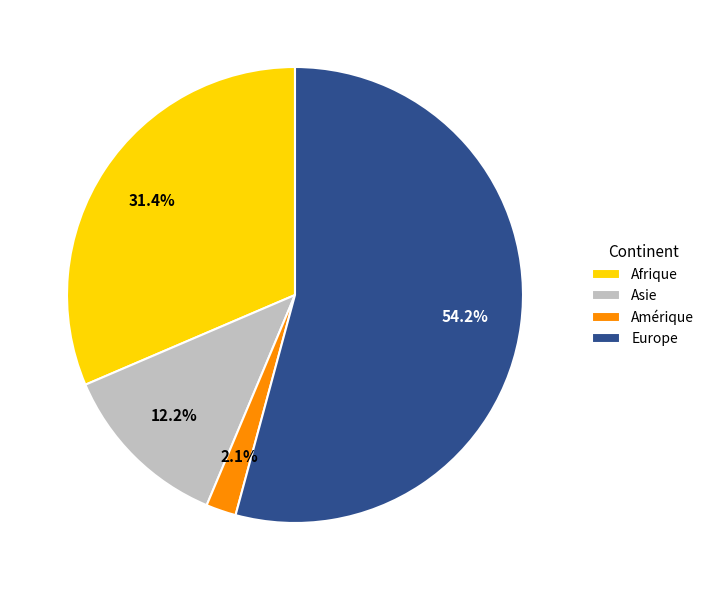

Which slice represents more than half of the pie?

Europe